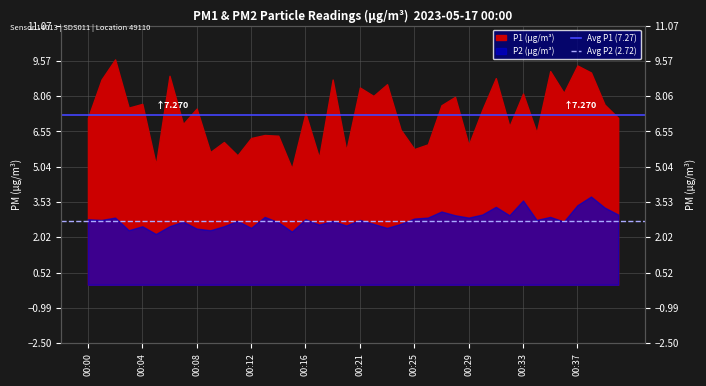

Which series has the largest total across all categories?

Avg P1 (7.27)